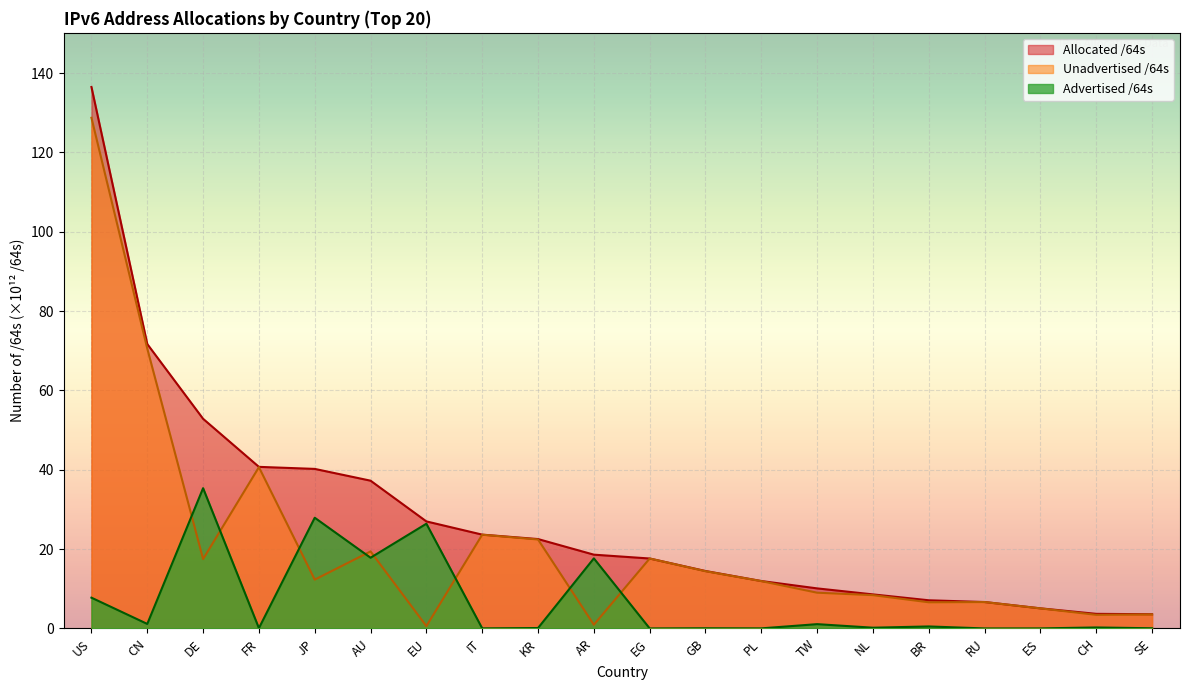

What is the sum of the Unadvertised /64s values at KR and GB?

36.9